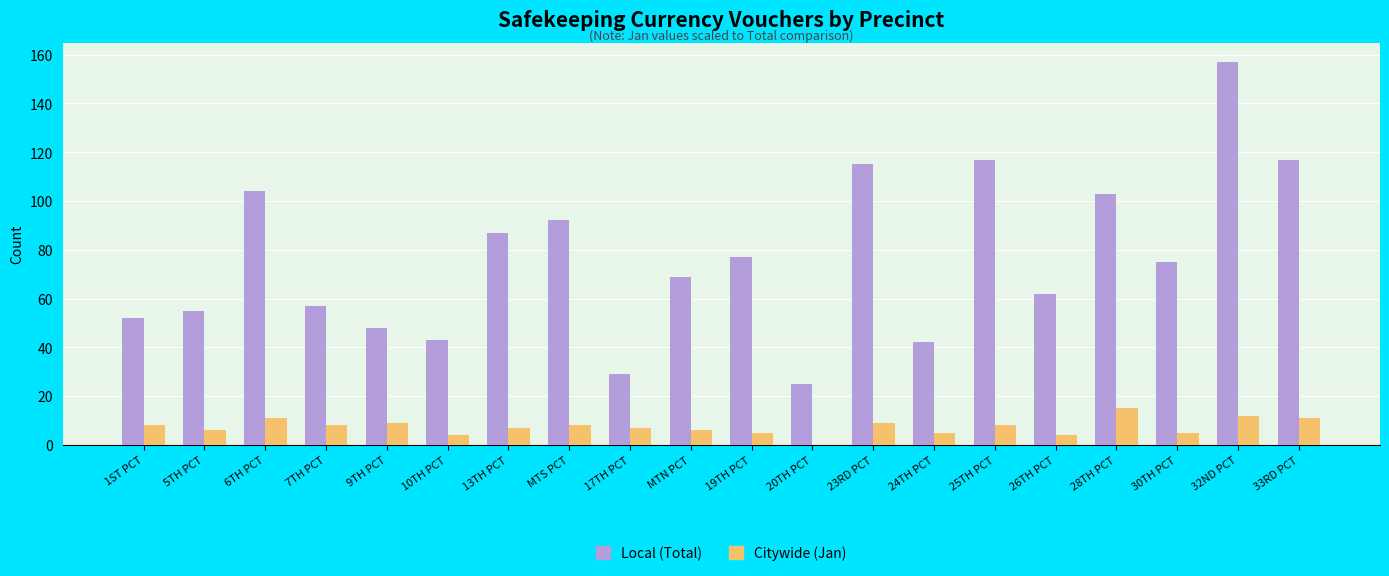

Which series has the largest total across all categories?

Local (Total)